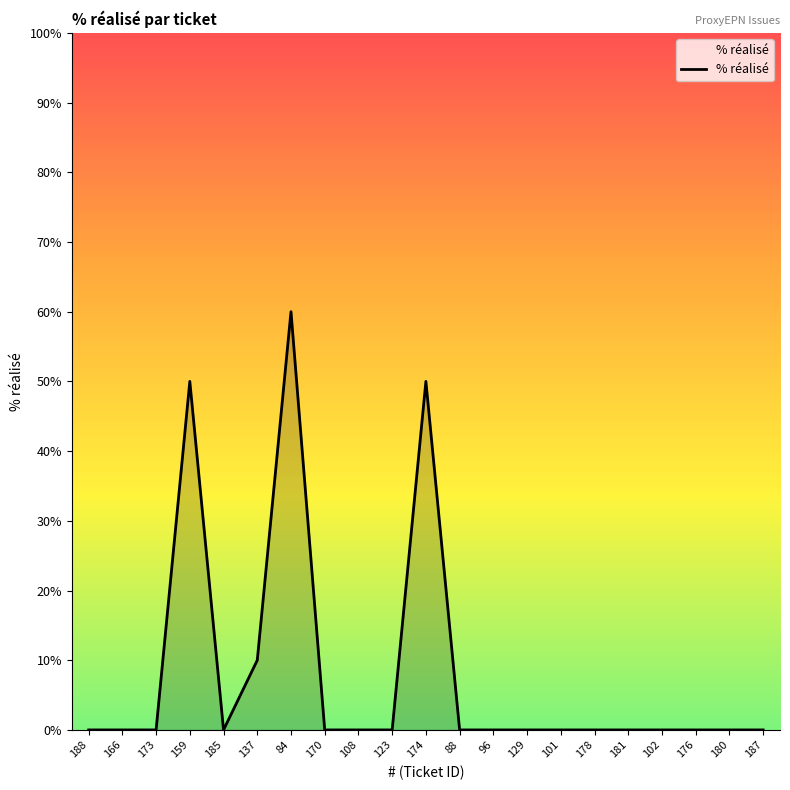

What is the difference between the maximum and minimum values?

60